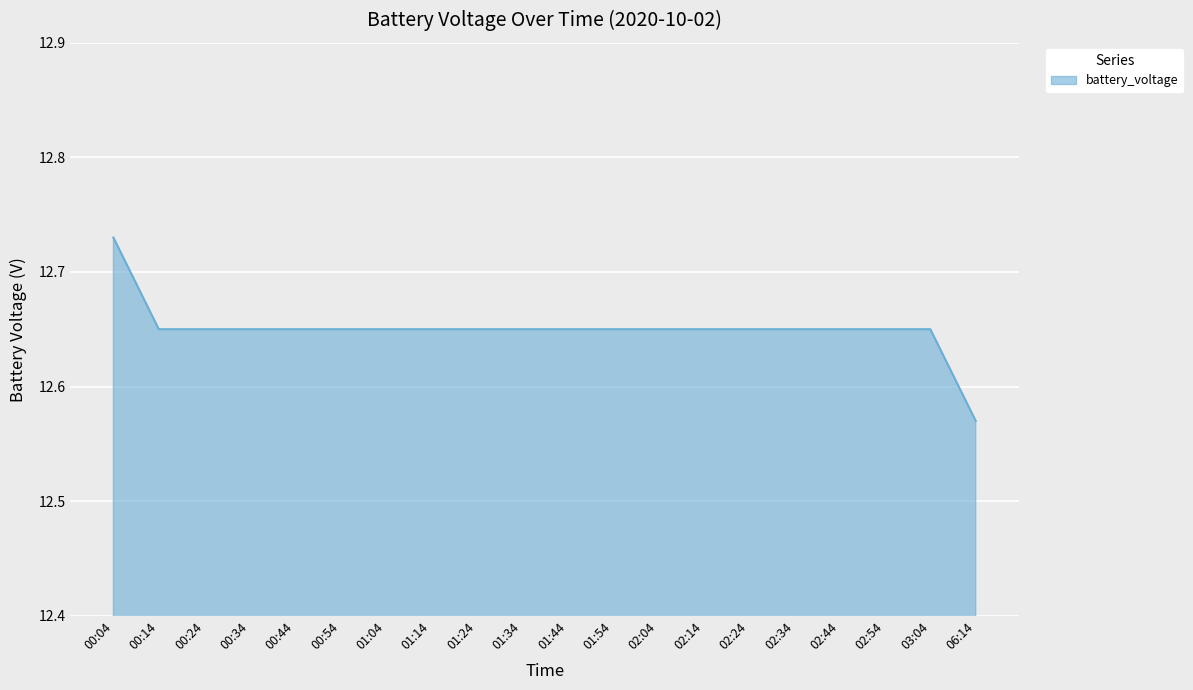

Is it true that the value at 00:54 is 19.0?

False